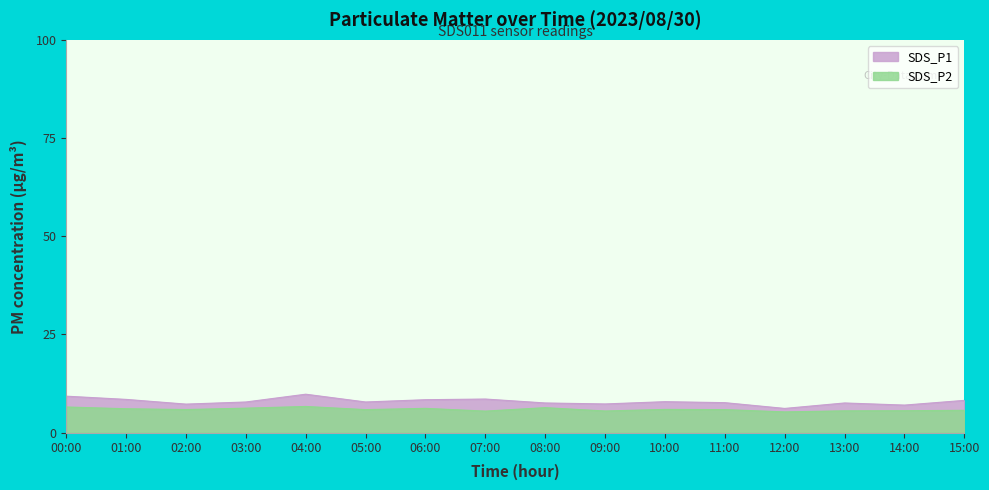

At which category is the sum across all series the highest?

04:00